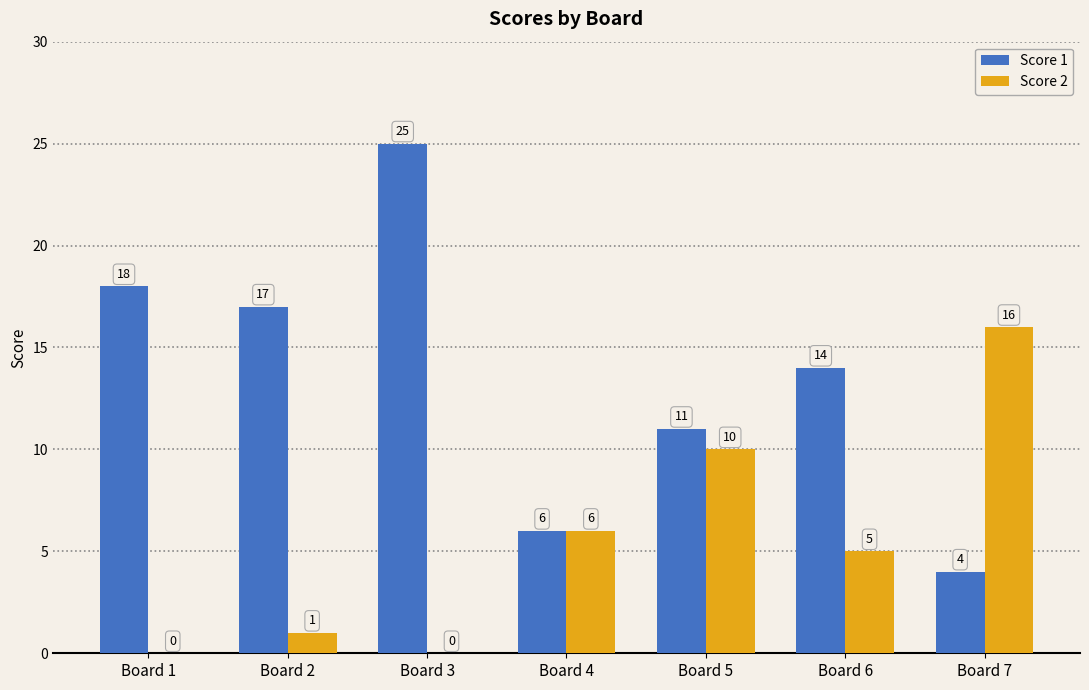

What is the highest value of the Score 1 series?

25